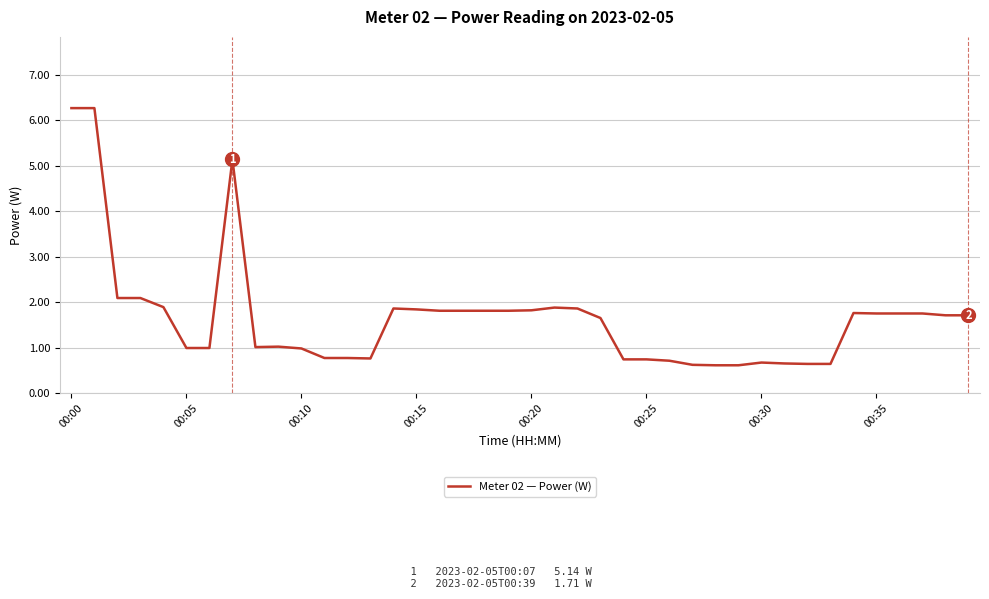

What is the difference between the maximum and minimum values?

5.7